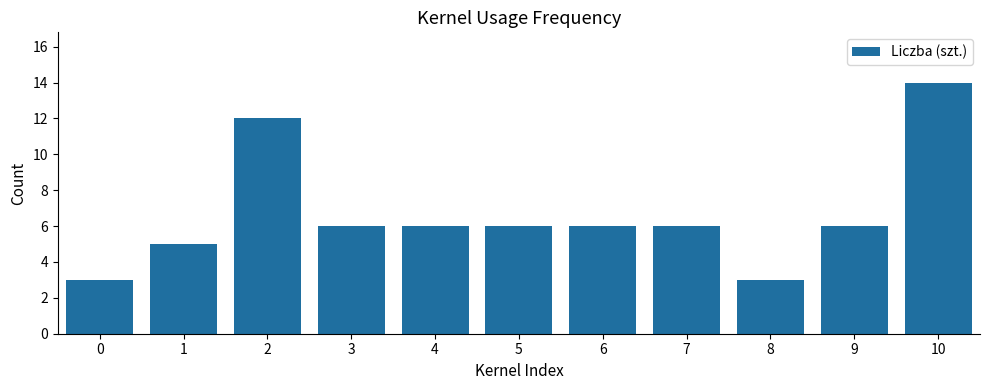

Reading right to left, what are all the values shown in this chart?

10=14	9=6	8=3	7=6	6=6	5=6	4=6	3=6	2=12	1=5	0=3